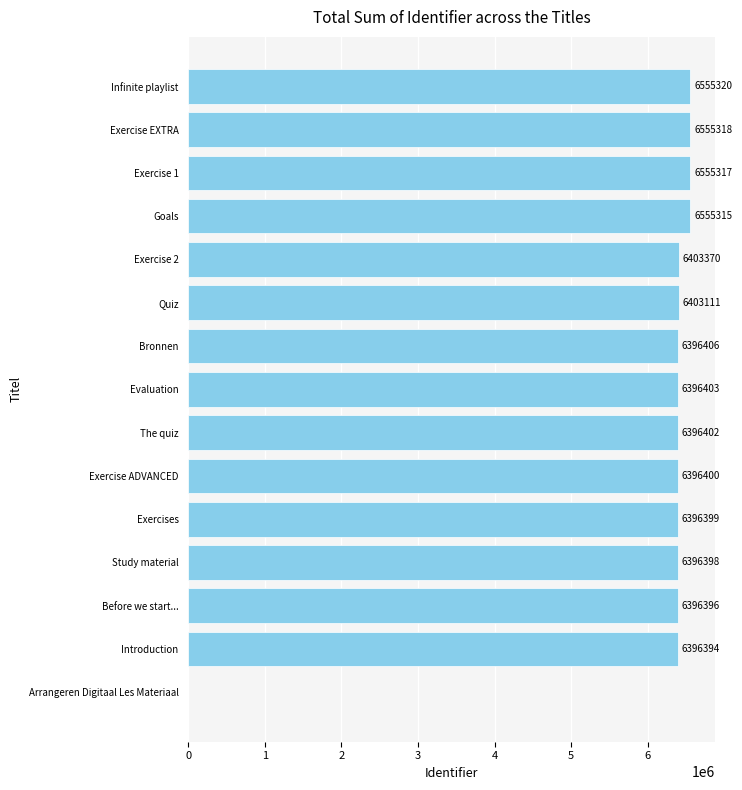

Reading bottom to top, what are all the values shown in this chart?

Arrangeren Digitaal Les Materiaal=0	Introduction=6396394	Before we start...=6396396	Study material=6396398	Exercises=6396399	Exercise ADVANCED=6396400	The quiz=6396402	Evaluation=6396403	Bronnen=6396406	Quiz=6403111	Exercise 2=6403370	Goals=6555315	Exercise 1=6555317	Exercise EXTRA=6555318	Infinite playlist=6555320